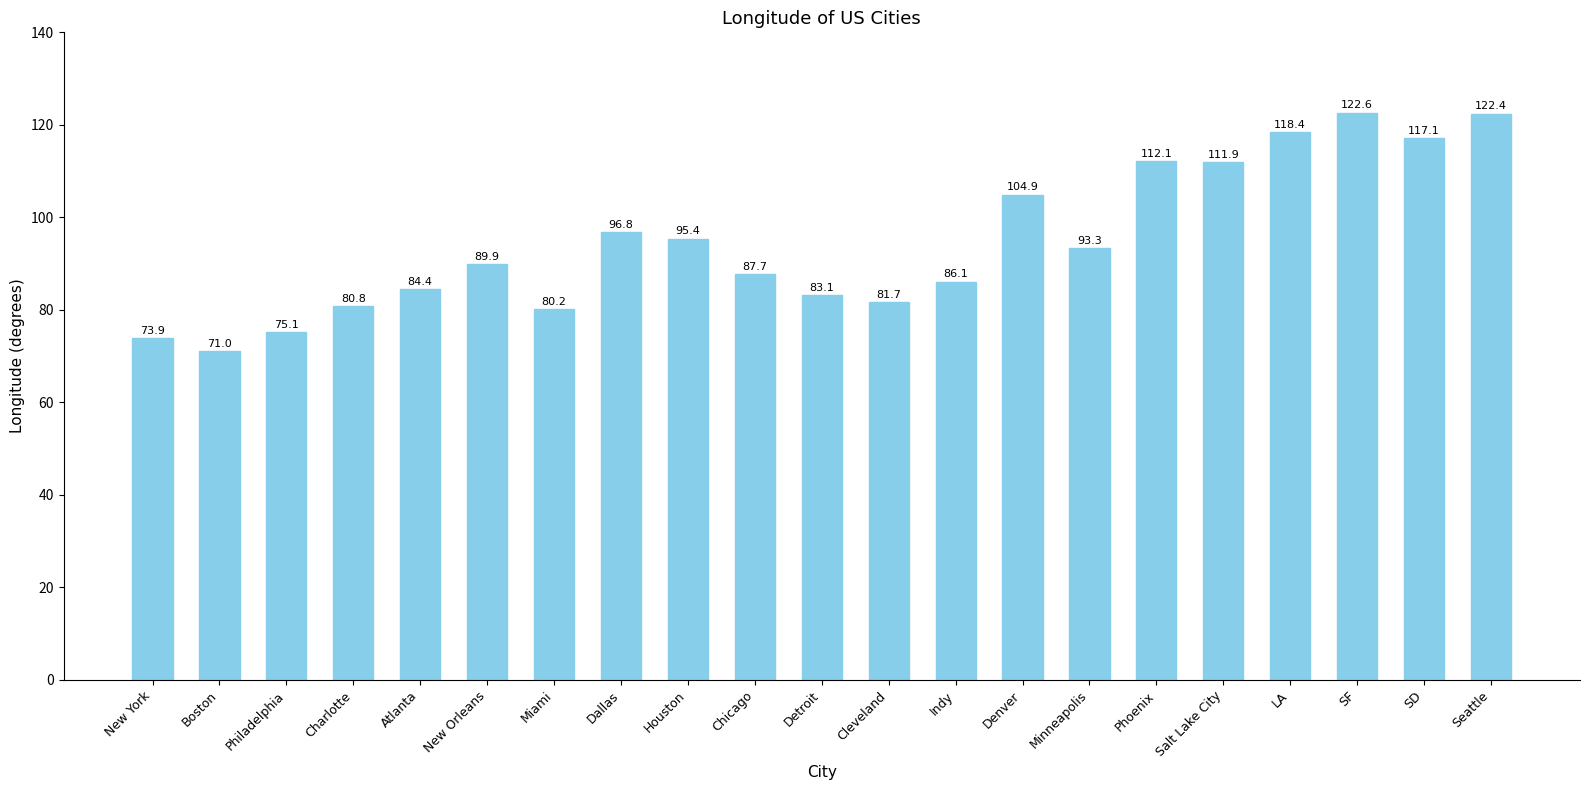

Is it true that the value at SD is 117.1?

True